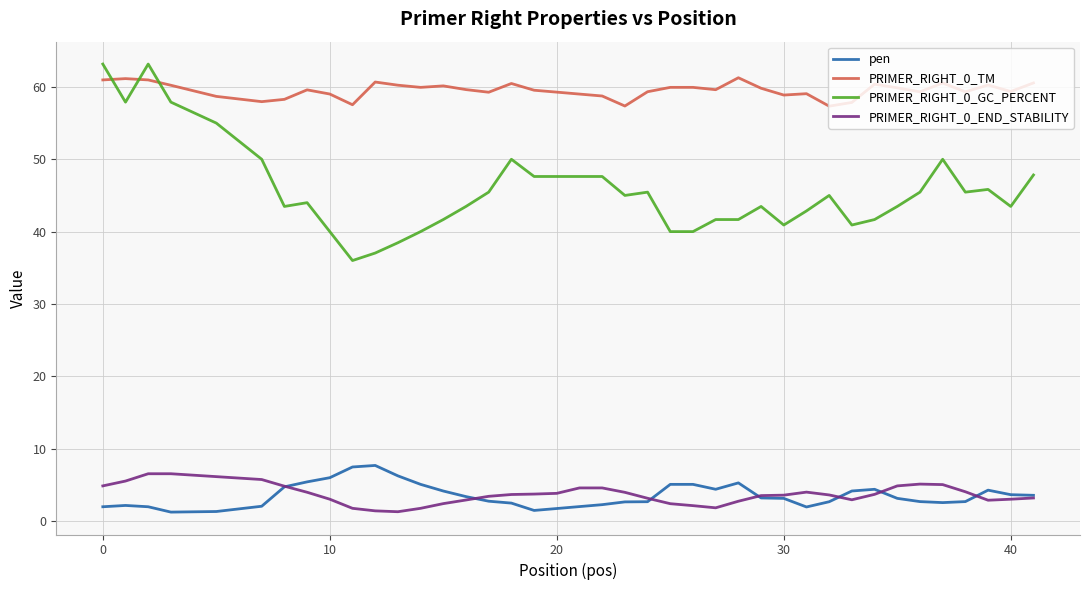

What is the highest value of the PRIMER_RIGHT_0_TM series?

61.3